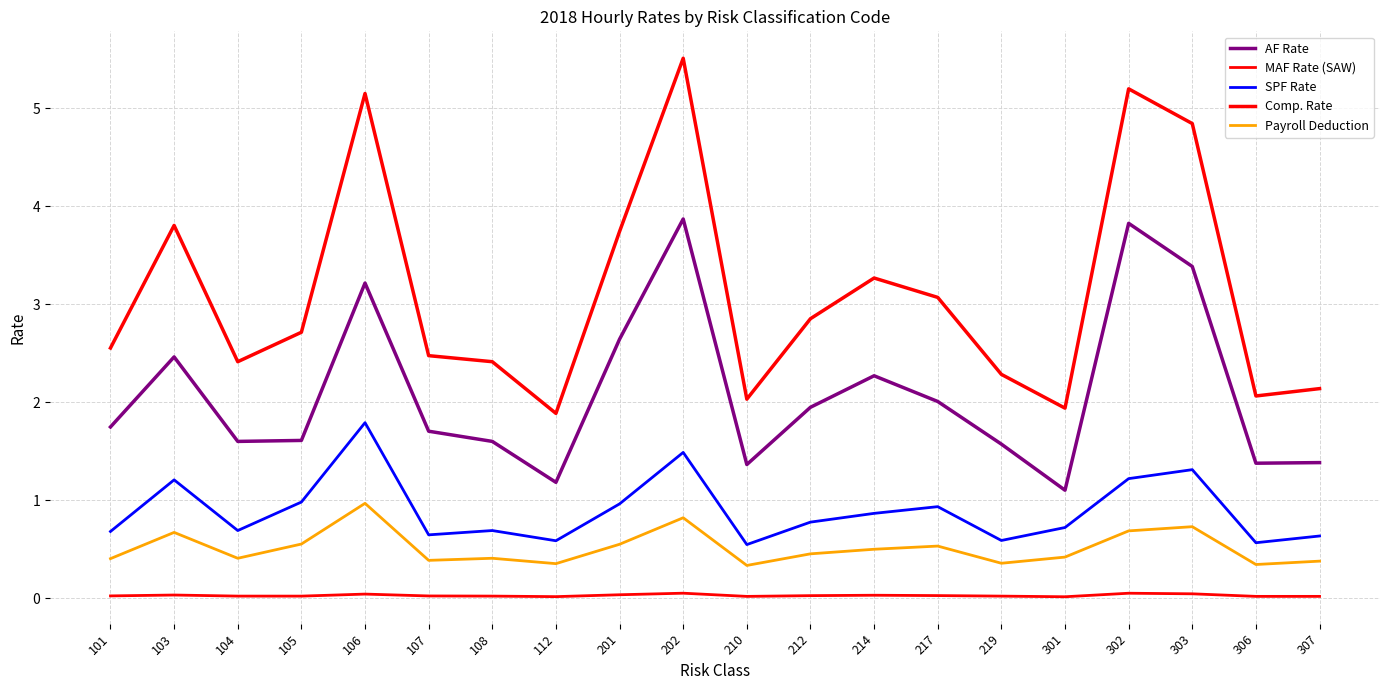

Does the chart have visible grid lines?

Yes